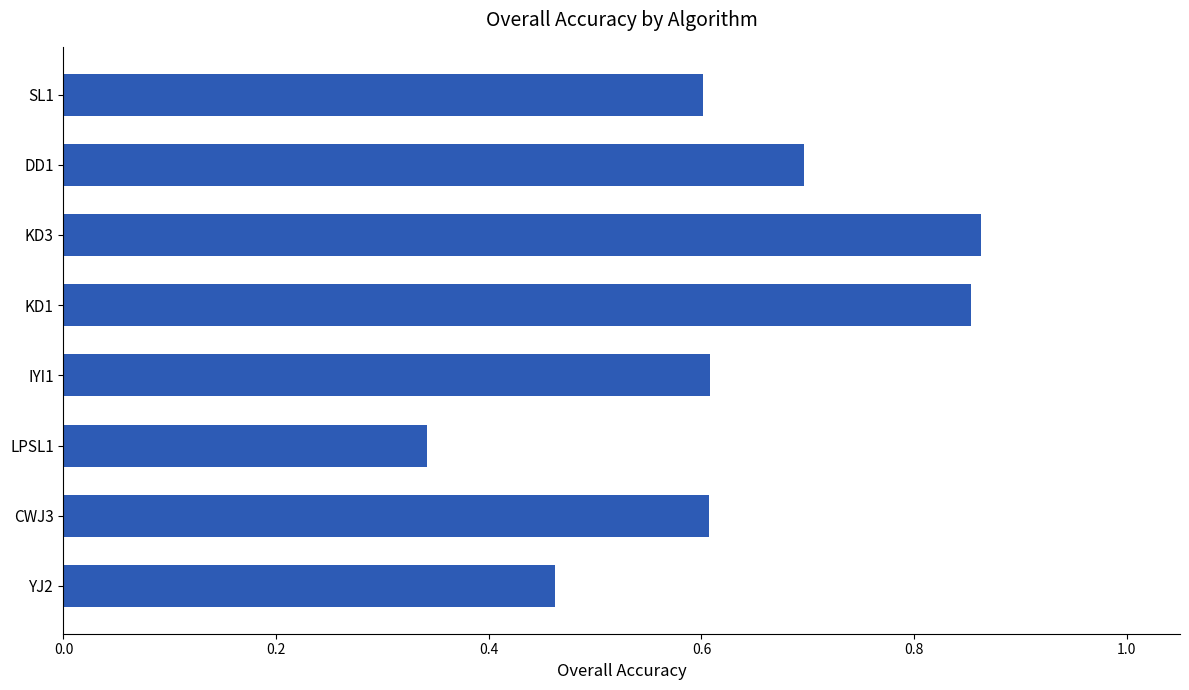

What is the label of the 7th bar from the bottom?

DD1